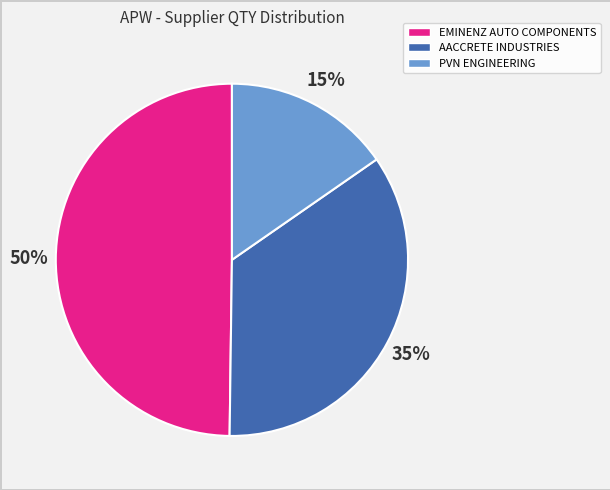

Which category has the smallest portion of the pie?

PVN ENGINEERING